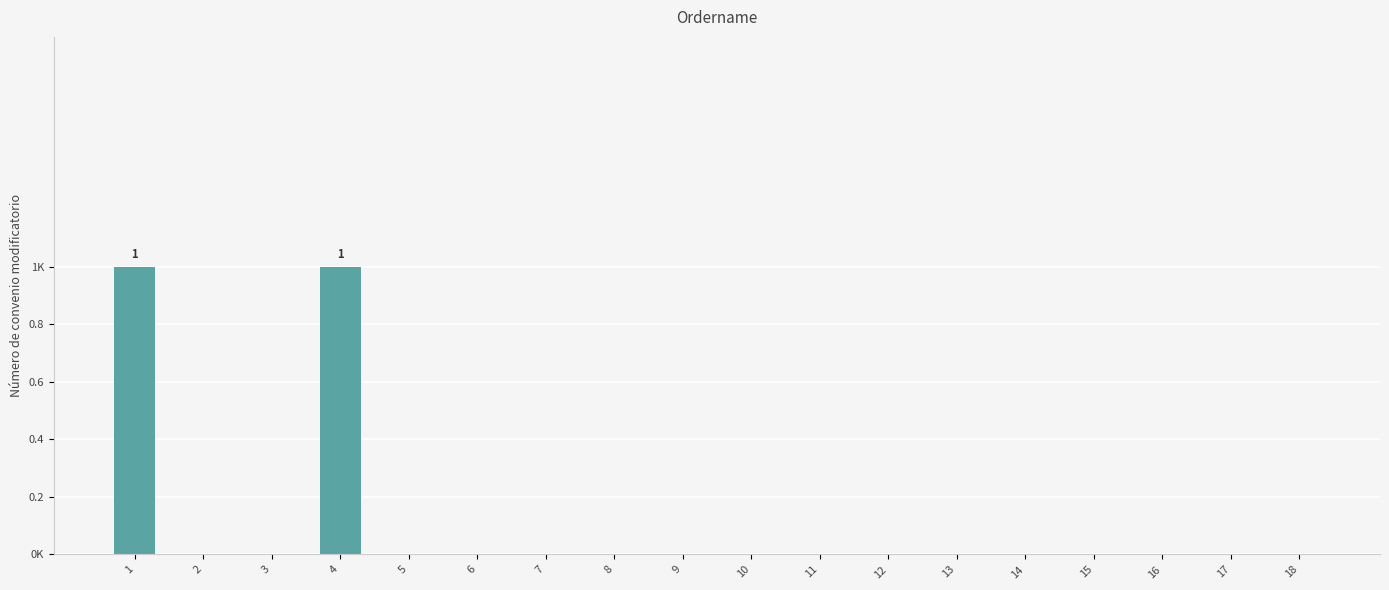

Reading right to left, transcribe all the data shown in this chart.

18=0	17=0	16=0	15=0	14=0	13=0	12=0	11=0	10=0	9=0	8=0	7=0	6=0	5=0	4=1	3=0	2=0	1=1